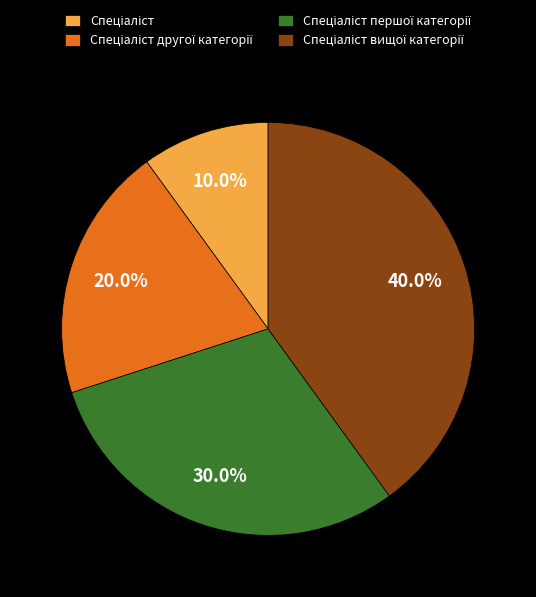

Does any single category account for the majority?

No